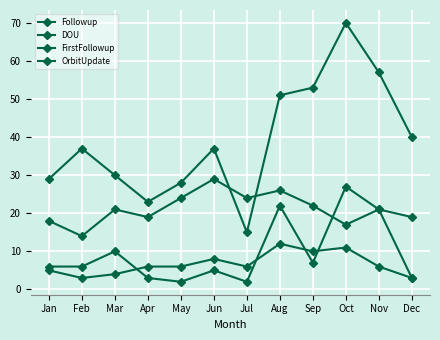

Reading right to left, what are all the values shown in this chart?

Followup: Dec=40	Nov=57	Oct=70	Sep=53	Aug=51	Jul=15	Jun=37	May=28	Apr=23	Mar=30	Feb=37	Jan=29
DOU: Dec=19	Nov=21	Oct=17	Sep=22	Aug=26	Jul=24	Jun=29	May=24	Apr=19	Mar=21	Feb=14	Jan=18
FirstFollowup: Dec=3	Nov=21	Oct=27	Sep=7	Aug=22	Jul=2	Jun=5	May=2	Apr=3	Mar=10	Feb=6	Jan=6
OrbitUpdate: Dec=3	Nov=6	Oct=11	Sep=10	Aug=12	Jul=6	Jun=8	May=6	Apr=6	Mar=4	Feb=3	Jan=5